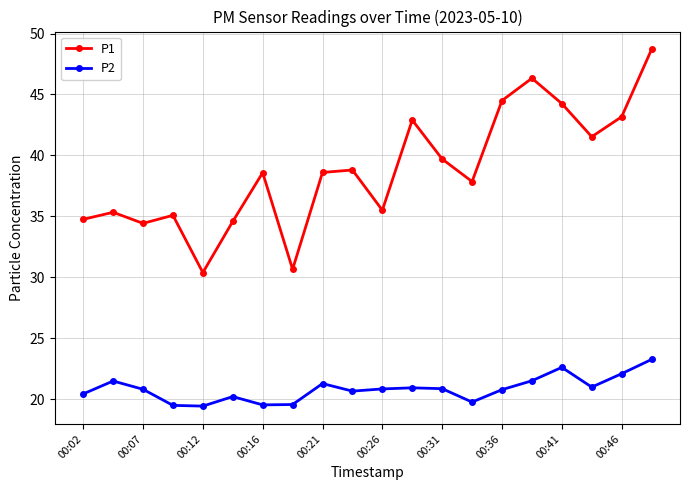

How many interior local valleys does the P1 series have?

6